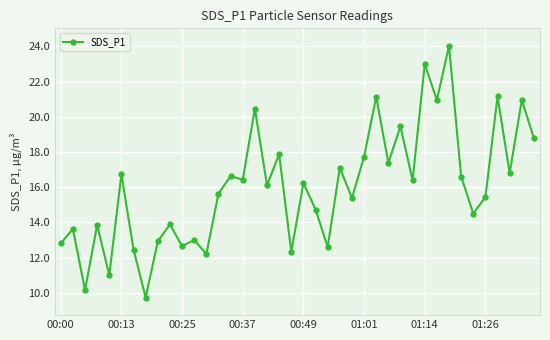

Is this an area chart (filled region under the line)?

No